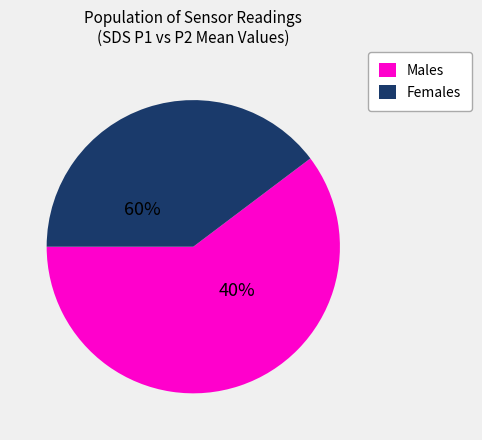

The SDS_P1 slice represents 53% of the pie. True or false?

False